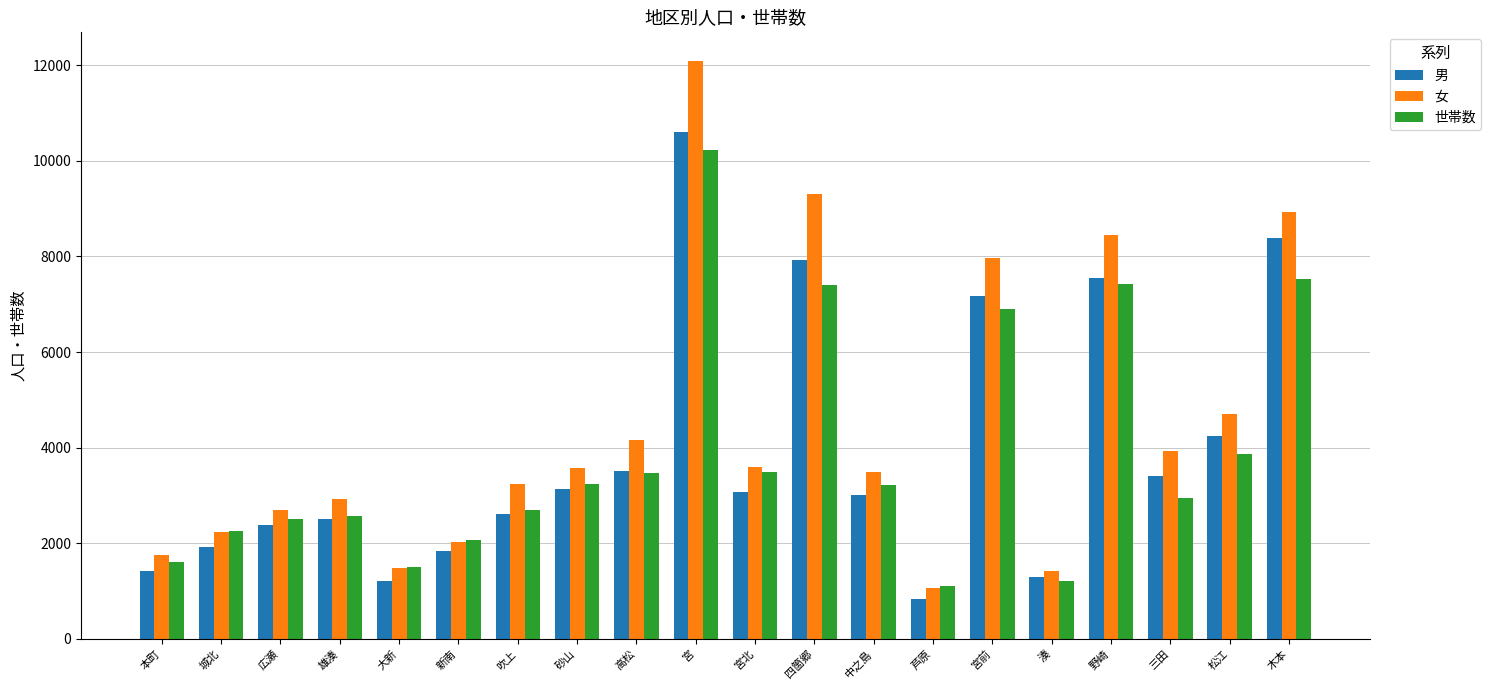

What are all the series names shown in the legend?

男, 女, 世帯数